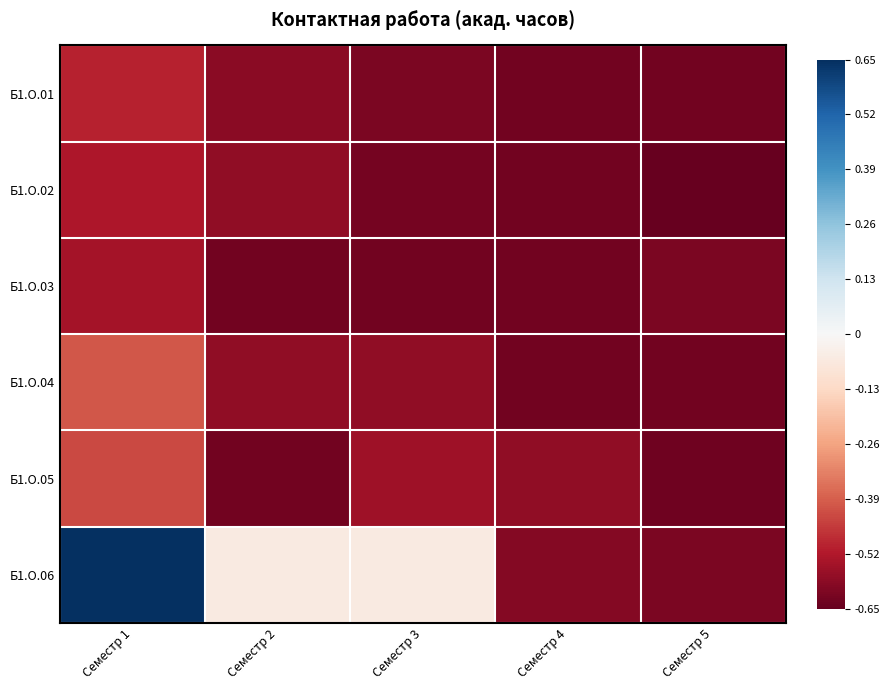

Reading right to left, list all the values displayed in this chart.

Б1.О.01: Семестр 5=-0.6	Семестр 4=-0.6	Семестр 3=-0.6	Семестр 2=-0.6	Семестр 1=-0.5
Б1.О.02: Семестр 5=-0.7	Семестр 4=-0.6	Семестр 3=-0.6	Семестр 2=-0.6	Семестр 1=-0.5
Б1.О.03: Семестр 5=-0.6	Семестр 4=-0.6	Семестр 3=-0.6	Семестр 2=-0.6	Семестр 1=-0.5
Б1.О.04: Семестр 5=-0.6	Семестр 4=-0.6	Семестр 3=-0.6	Семестр 2=-0.6	Семестр 1=-0.4
Б1.О.05: Семестр 5=-0.6	Семестр 4=-0.6	Семестр 3=-0.5	Семестр 2=-0.6	Семестр 1=-0.4
Б1.О.06: Семестр 5=-0.6	Семестр 4=-0.6	Семестр 3=-0.1	Семестр 2=-0.1	Семестр 1=0.7